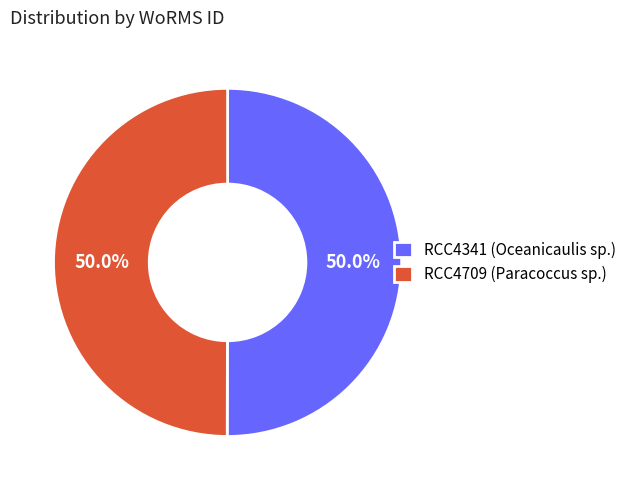

What is the ratio of the value at RCC4341 (Oceanicaulis sp.) to the value at RCC4709 (Paracoccus sp.)?

1.0